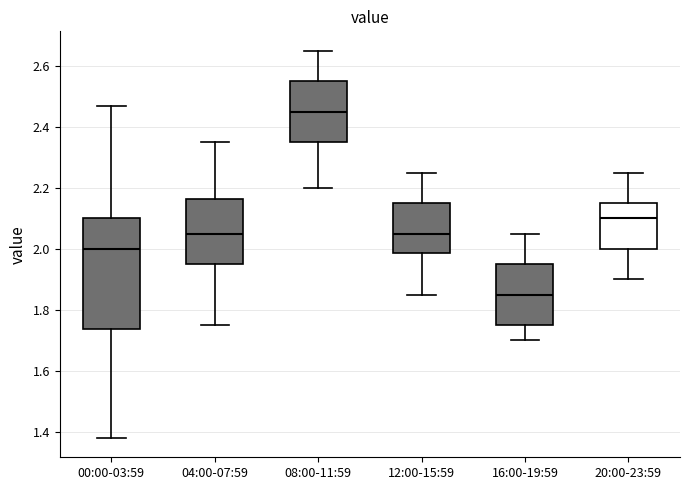

Reading left to right, read every box against the y-axis: the position of its median line, the range the box covers, and the ends of its whiskers. The values are not printed on the chart, so give them approximately, as read against the axis.

00:00-03:59: median 2.00, box 1.74 to 2.10, whiskers 1.38 to 2.48
04:00-07:59: median 2.06, box 1.96 to 2.16, whiskers 1.76 to 2.36
08:00-11:59: median 2.46, box 2.36 to 2.56, whiskers 2.20 to 2.66
12:00-15:59: median 2.06, box 1.98 to 2.16, whiskers 1.86 to 2.26
16:00-19:59: median 1.86, box 1.76 to 1.96, whiskers 1.70 to 2.06
20:00-23:59: median 2.10, box 2.00 to 2.16, whiskers 1.90 to 2.26